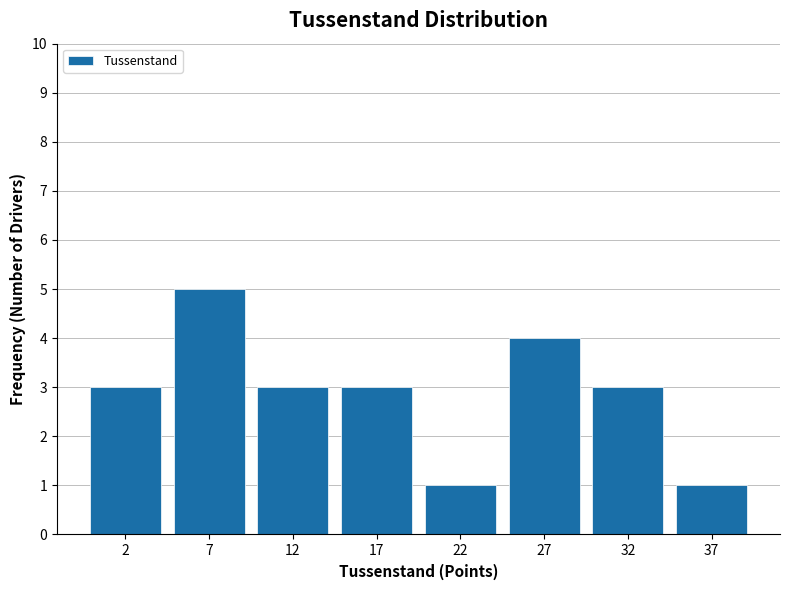

Reading left to right, extract all data points from this chart.

2=3	7=5	12=3	17=3	22=1	27=4	32=3	37=1